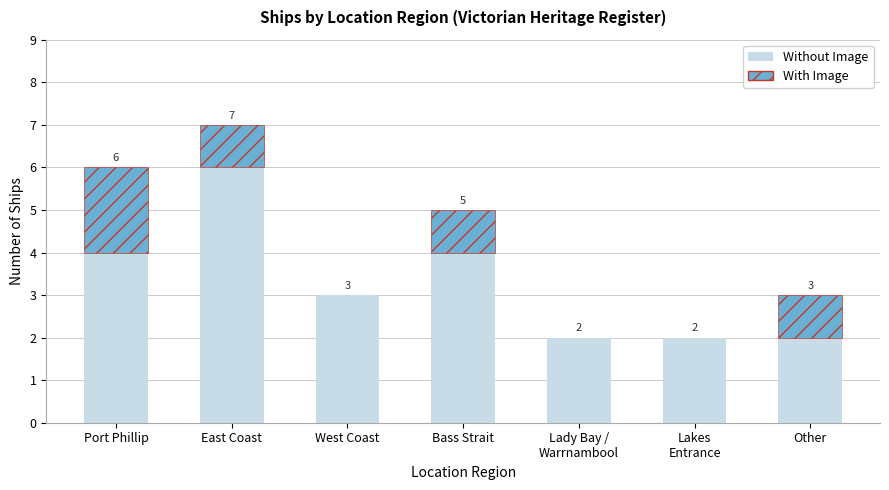

At which category is the sum across all series the highest?

East Coast